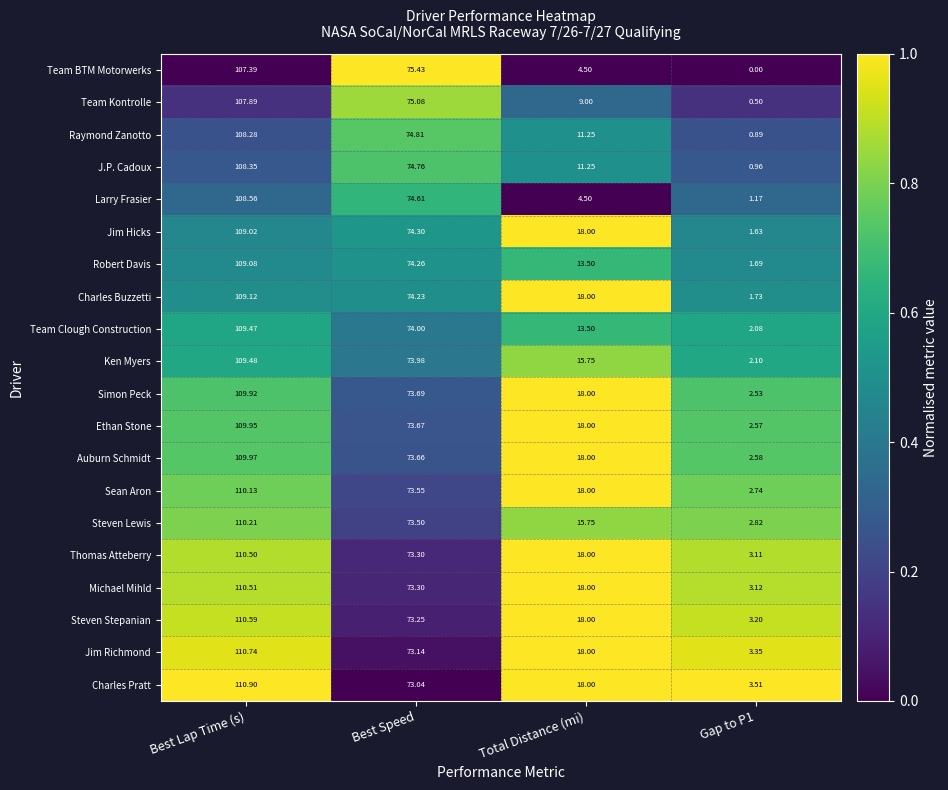

Which label corresponds to the largest value in the chart?

Best Lap Time (s)